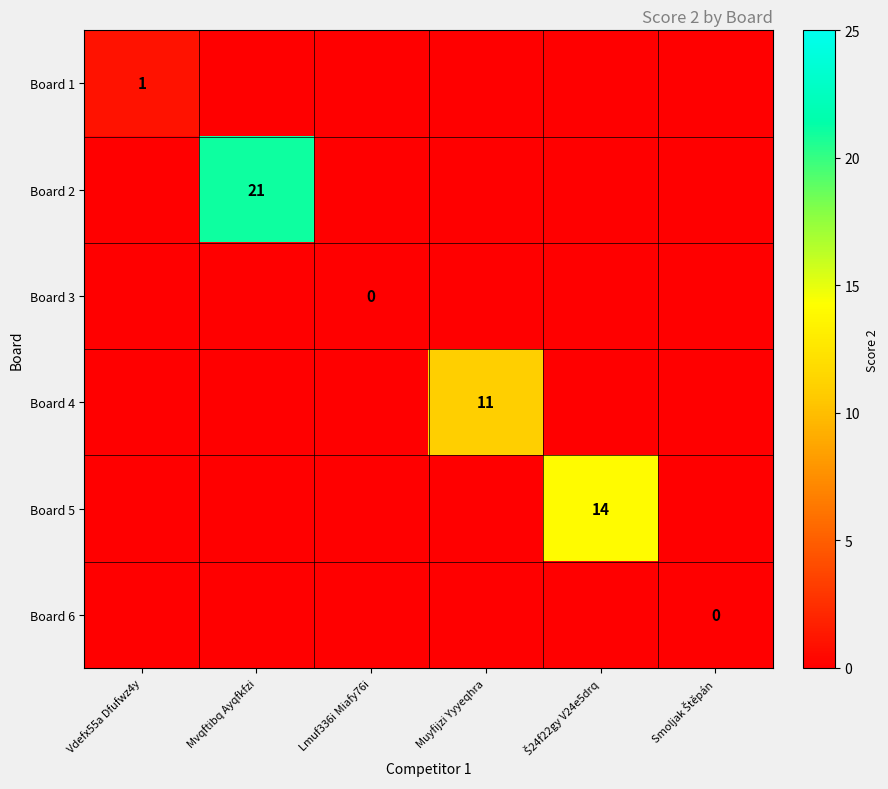

Is the value of Board 1 at Muyfijzi Yyyeqhra greater than the value of Board 3 at Lmuf336i Miafy76i?

No